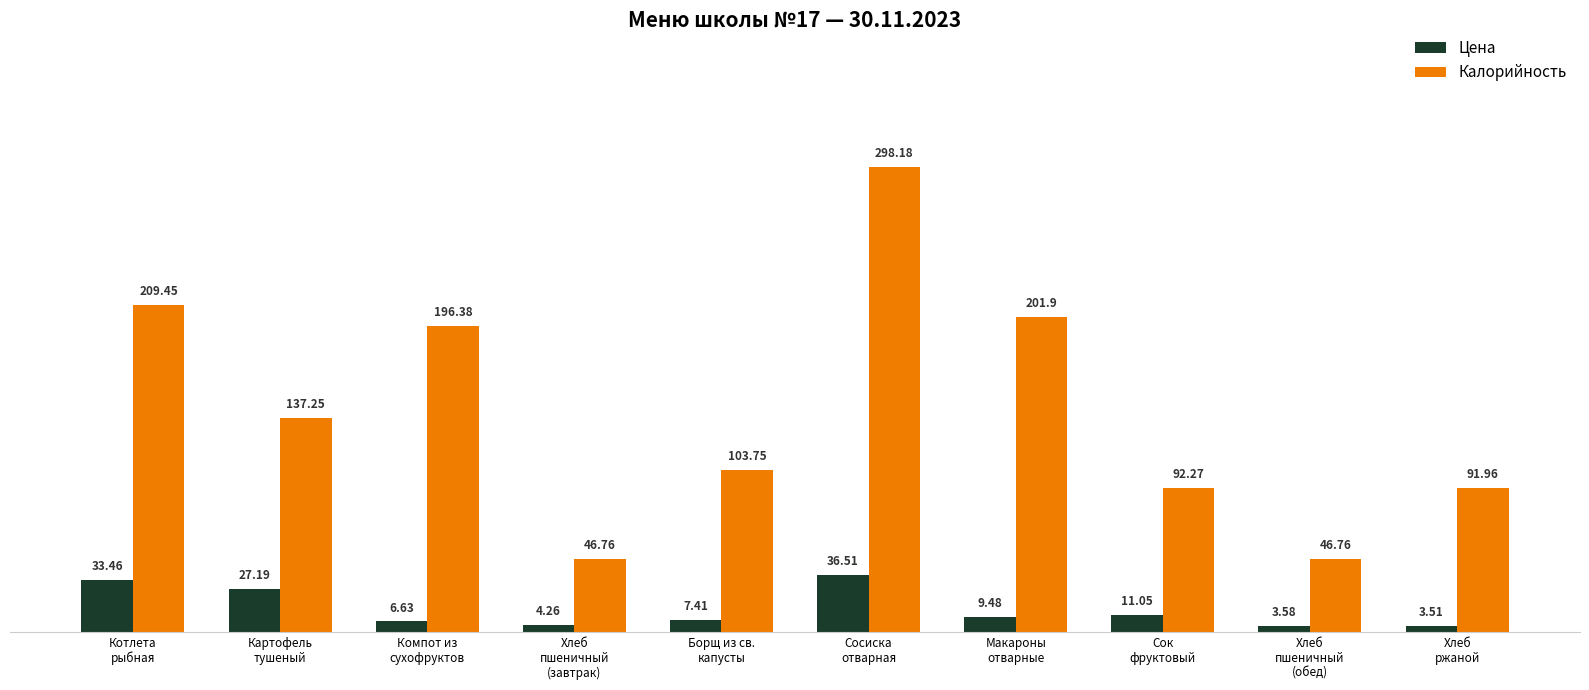

True or false: Цена has a value of 48.7 at Картофель
тушеный.

False